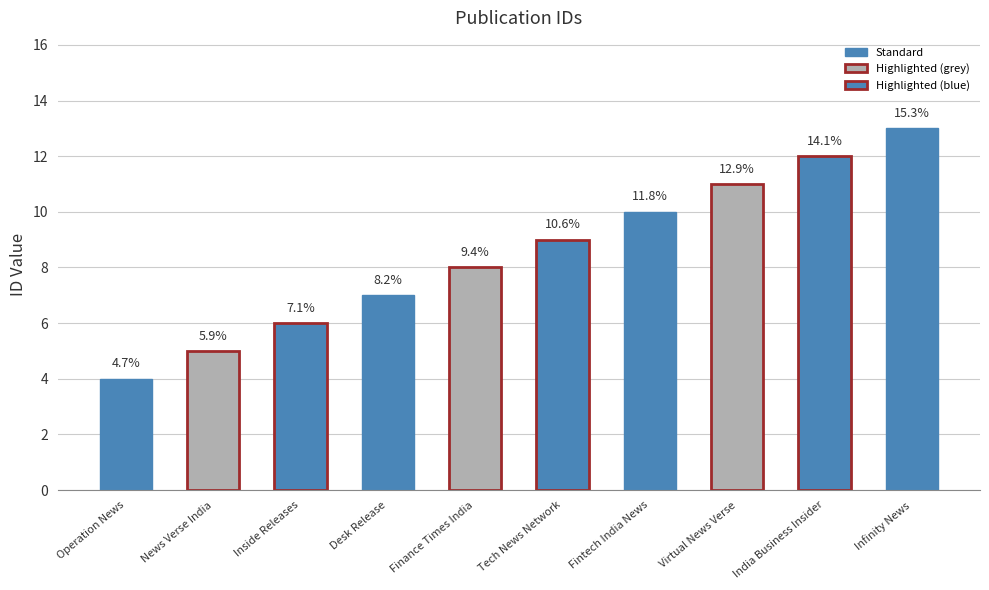

True or false: the data shows 4 at Virtual News Verse.

False